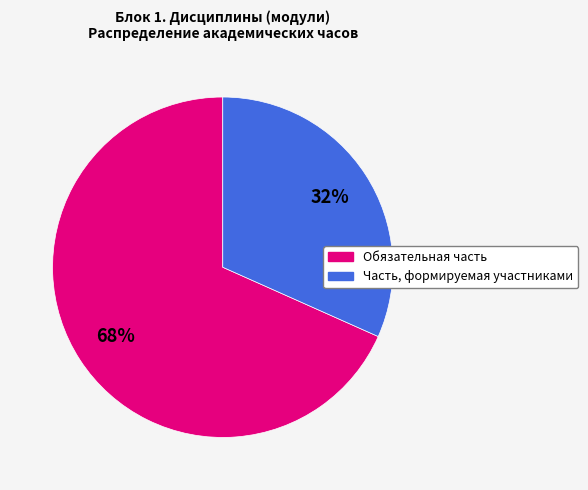

To the nearest percent, what percentage of the pie is Обязательная часть?

68%